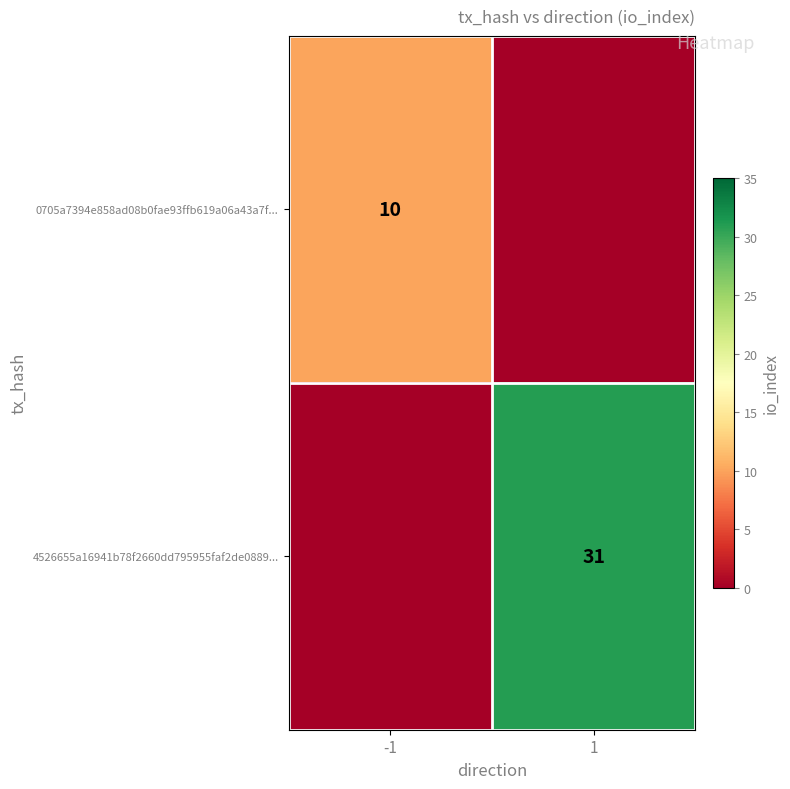

The value of 0705a7394e858ad08b0fae93ffb619a06a43a7f... at -1 is 10. True or false?

True